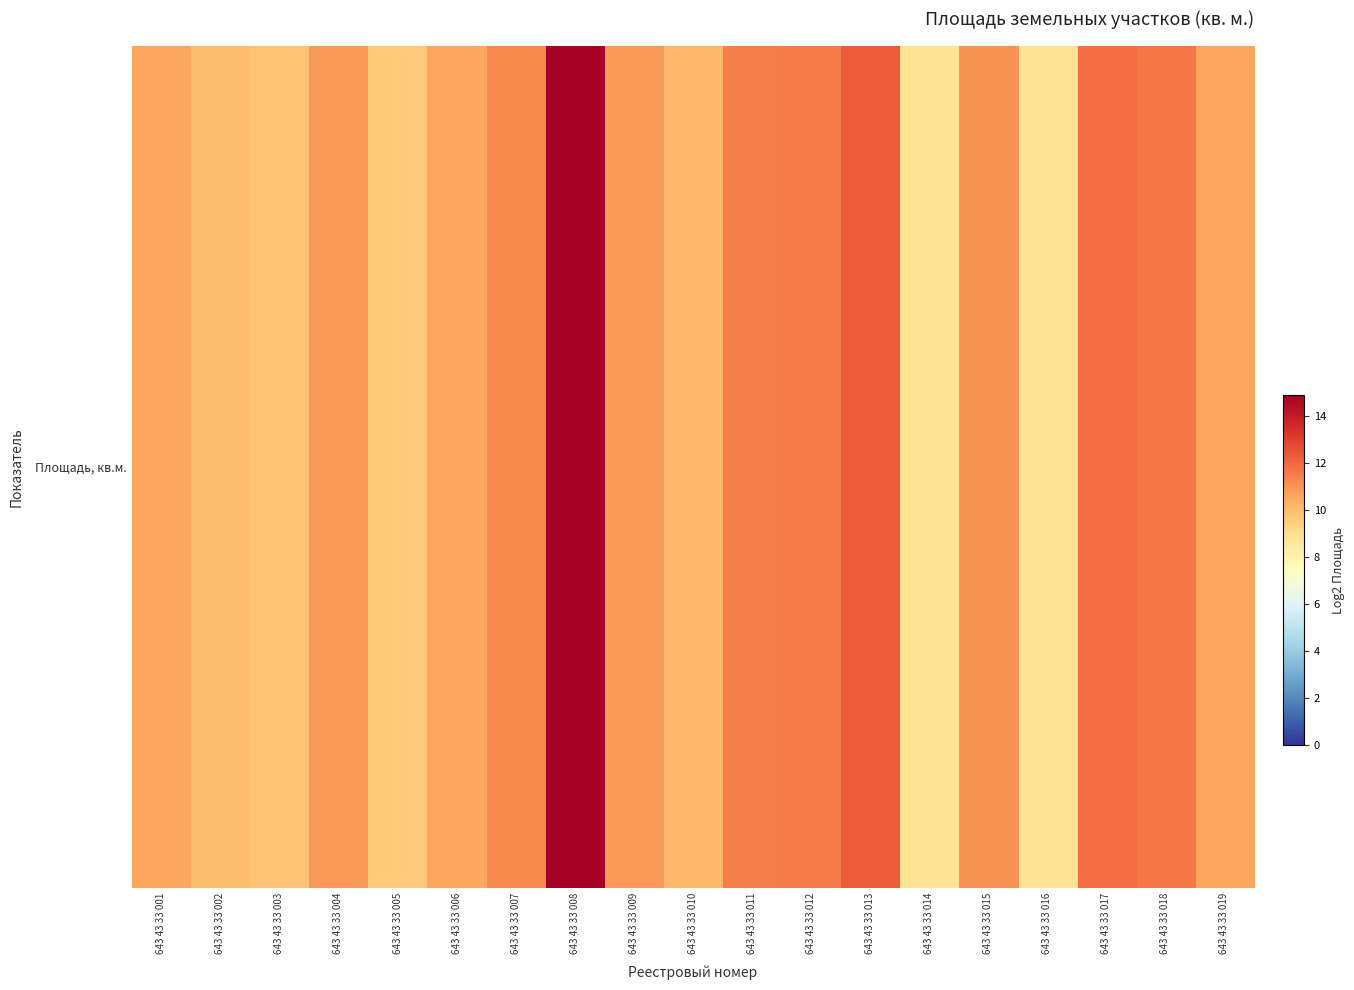

Which has a higher value, 643 43 33 016 or 643 43 33 011?

643 43 33 011